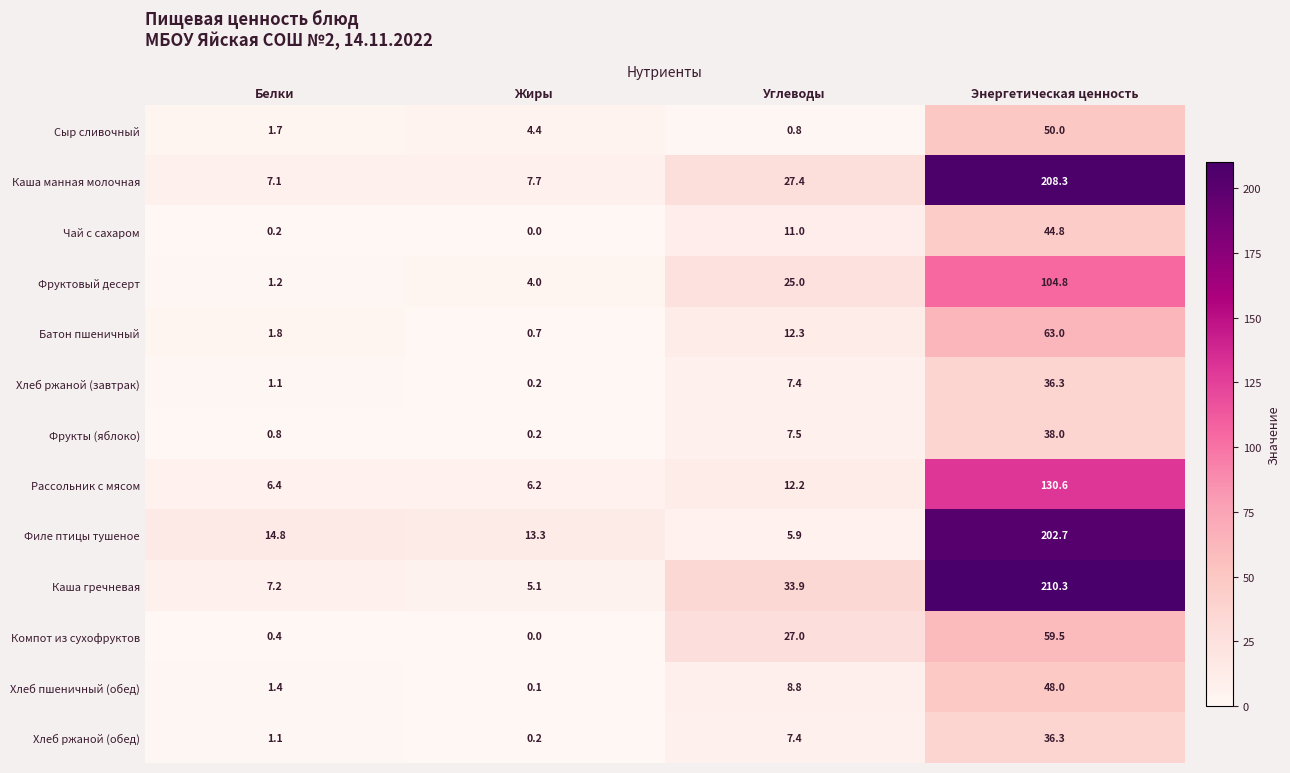

At which label does Хлеб ржаной (завтрак) first exceed 7?

Углеводы